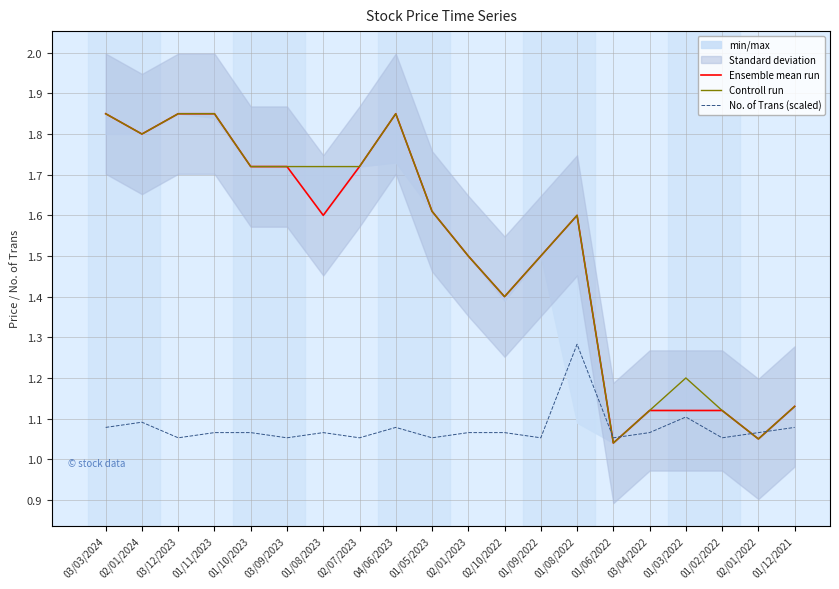

What is the label of the 12th point from the right?

04/06/2023